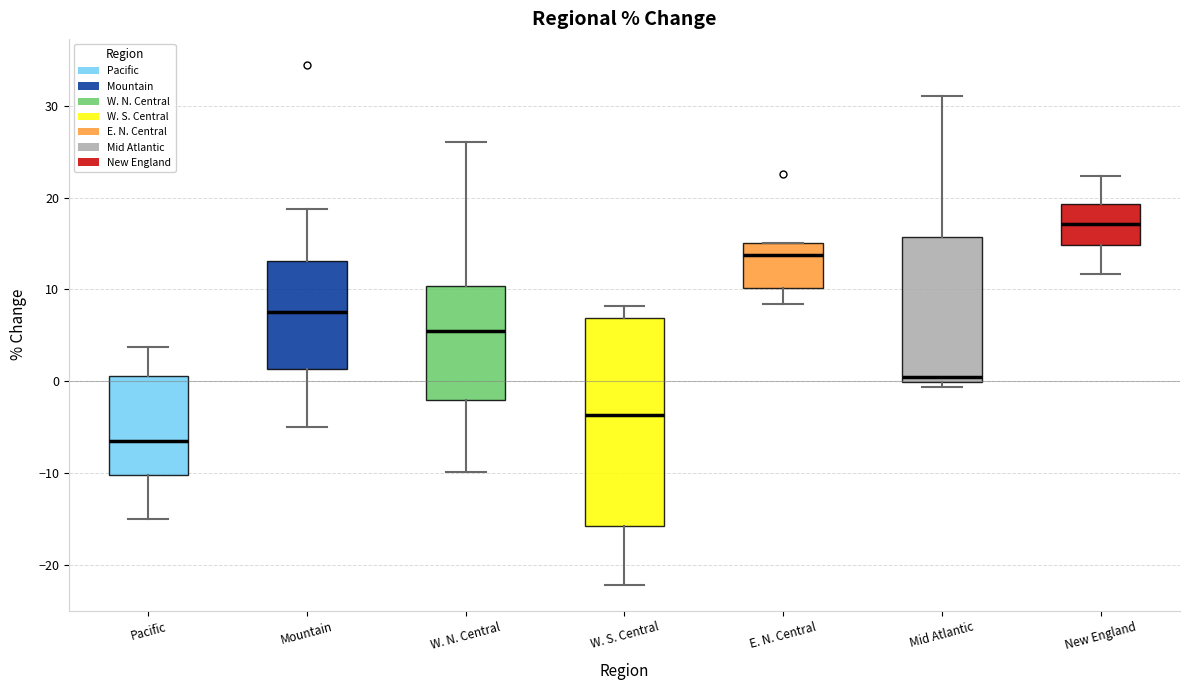

Reading left to right, transcribe this box plot: for each box, give where its median line is, the range the box spans, and where its two whiskers end, as read against the y-axis. The values are not printed on the chart, so give them approximately, as read against the axis.

Pacific: median -7, box -10 to 1, whiskers -15 to 4
Mountain: median 7, box 1 to 13, whiskers -5 to 19
W. N. Central: median 6, box -2 to 10, whiskers -10 to 26
W. S. Central: median -4, box -16 to 7, whiskers -22 to 8
E. N. Central: median 14, box 10 to 15, whiskers 8 to 15
Mid Atlantic: median 0 (just above the box's lower edge), box 0 to 16, whiskers -1 to 31
New England: median 17, box 15 to 19, whiskers 12 to 22